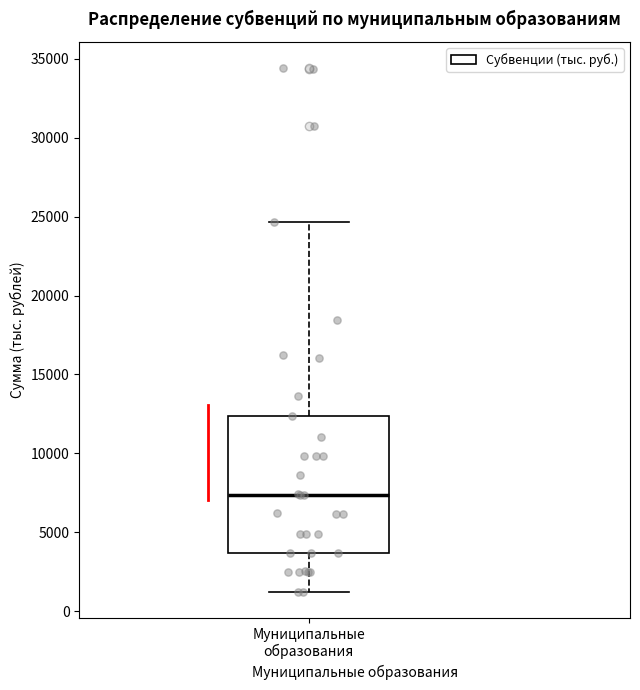

Transcribe this box plot: give where the median line is, the range the box spans, and where the two whiskers end, as read against the y-axis. The values are not printed on the chart, so give them approximately, as read against the axis.

median 7500, box 3500 to 12500, whiskers 1000 to 24500